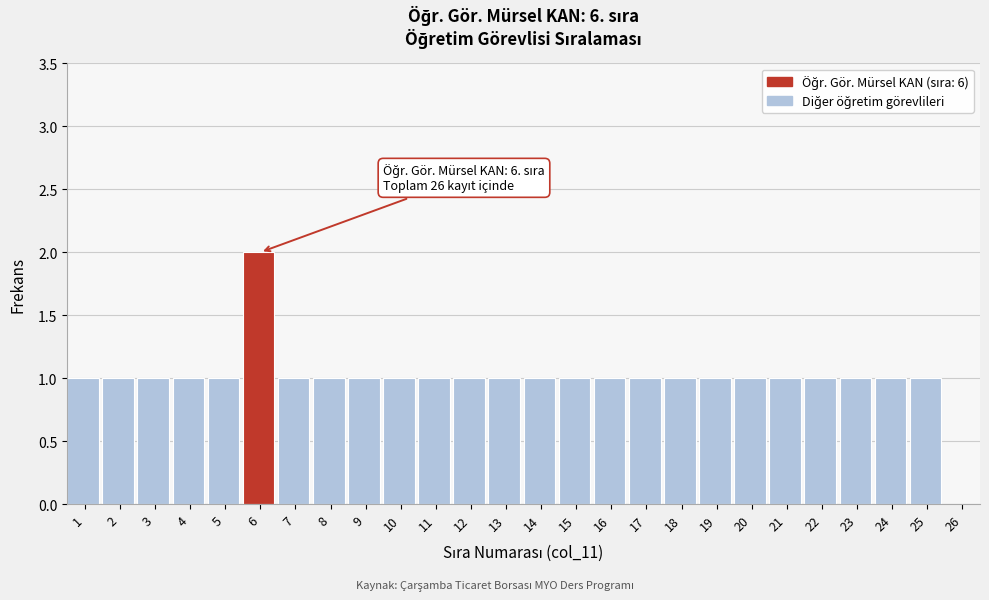

Reading right to left, what are all the values shown in this chart?

26=0	25=1	24=1	23=1	22=1	21=1	20=1	19=1	18=1	17=1	16=1	15=1	14=1	13=1	12=1	11=1	10=1	9=1	8=1	7=1	6=2	5=1	4=1	3=1	2=1	1=1